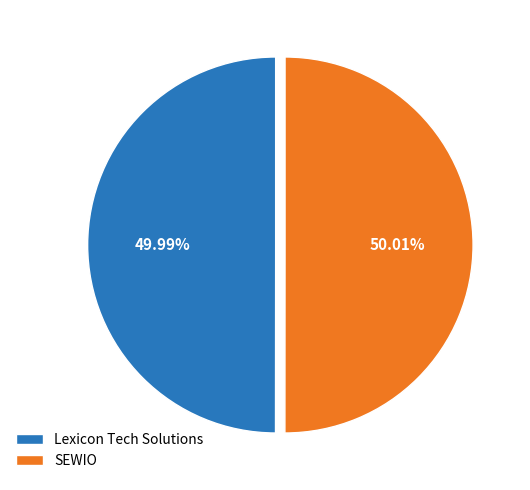

To the nearest percent, what percentage of the pie is SEWIO?

50%